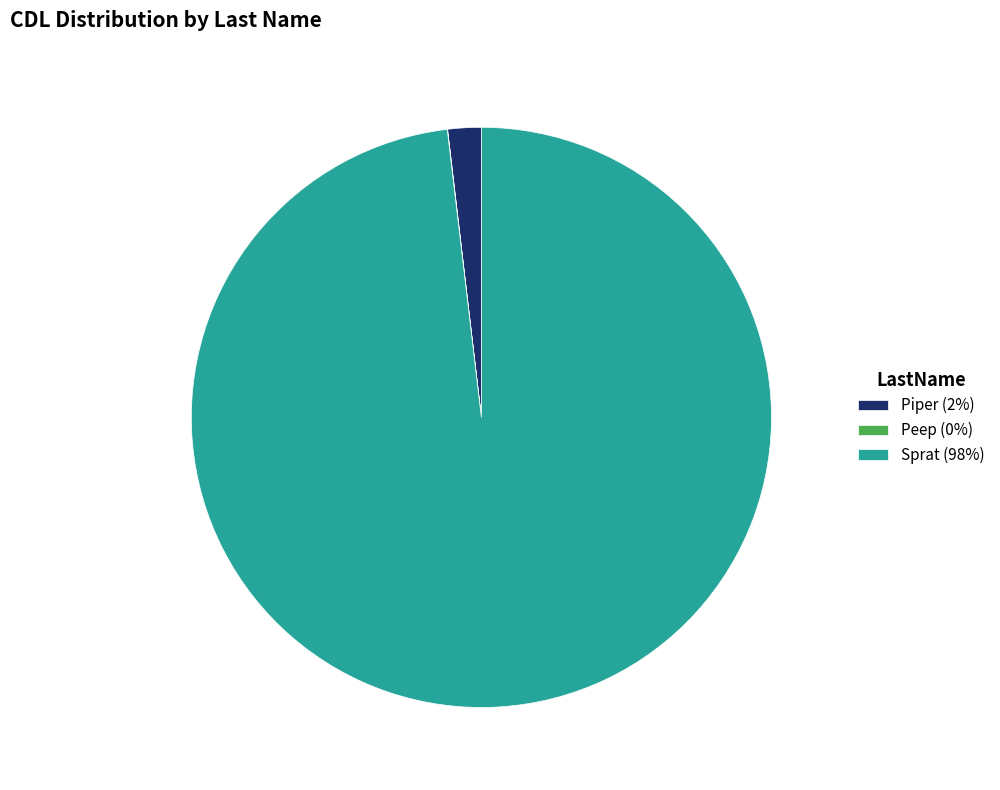

Is there any slice that represents more than half of the pie?

Yes